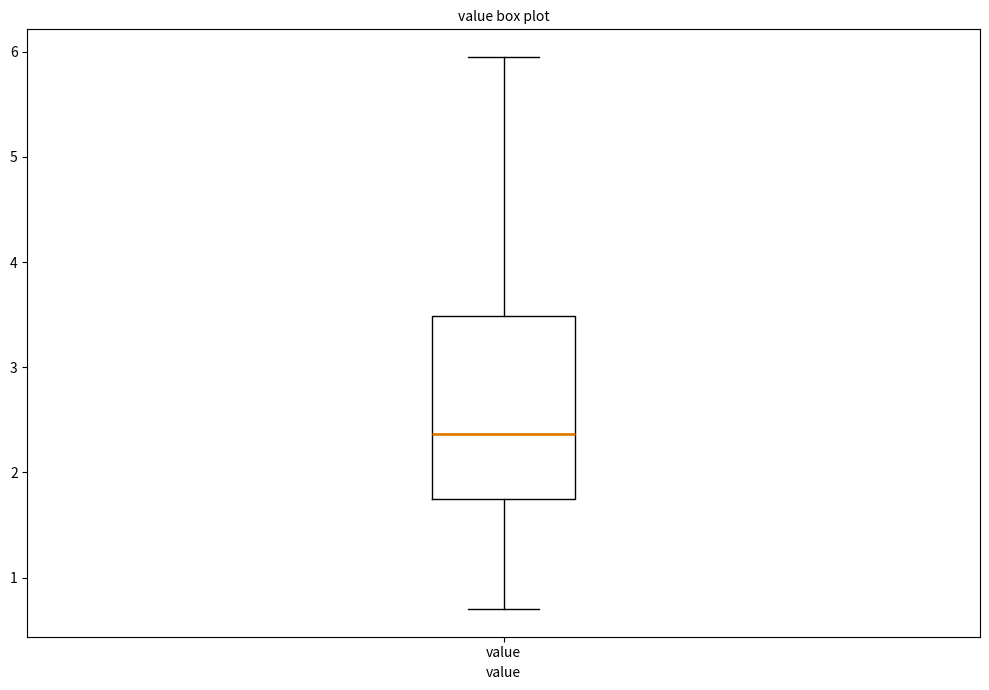

Transcribe this box plot: give where the median line is, the range the box spans, and where the two whiskers end, as read against the y-axis. The values are not printed on the chart, so give them approximately, as read against the axis.

median 2.4, box 1.7 to 3.5, whiskers 0.7 to 6.0